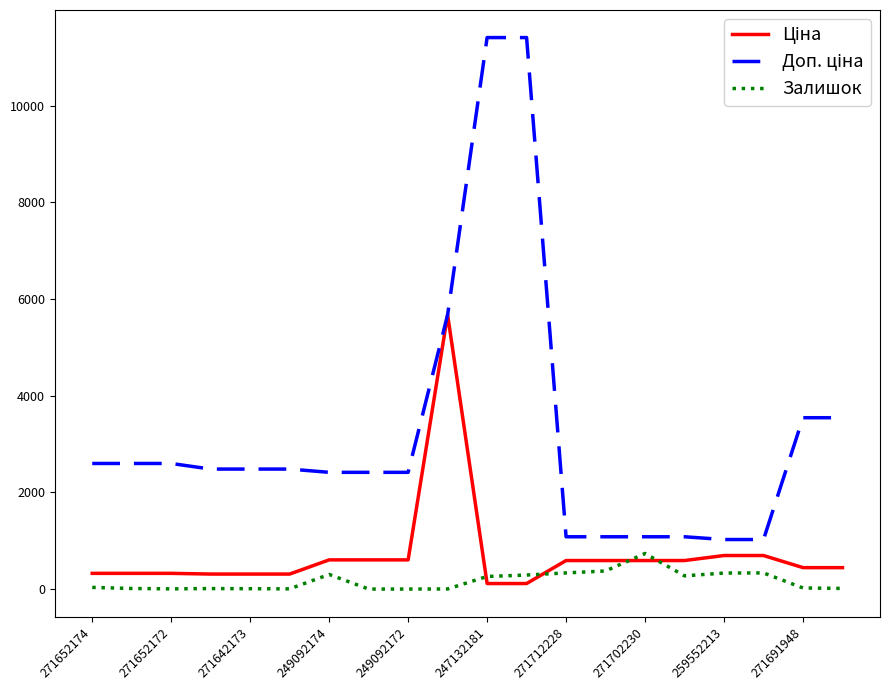

What is the greatest value displayed?

11410.0